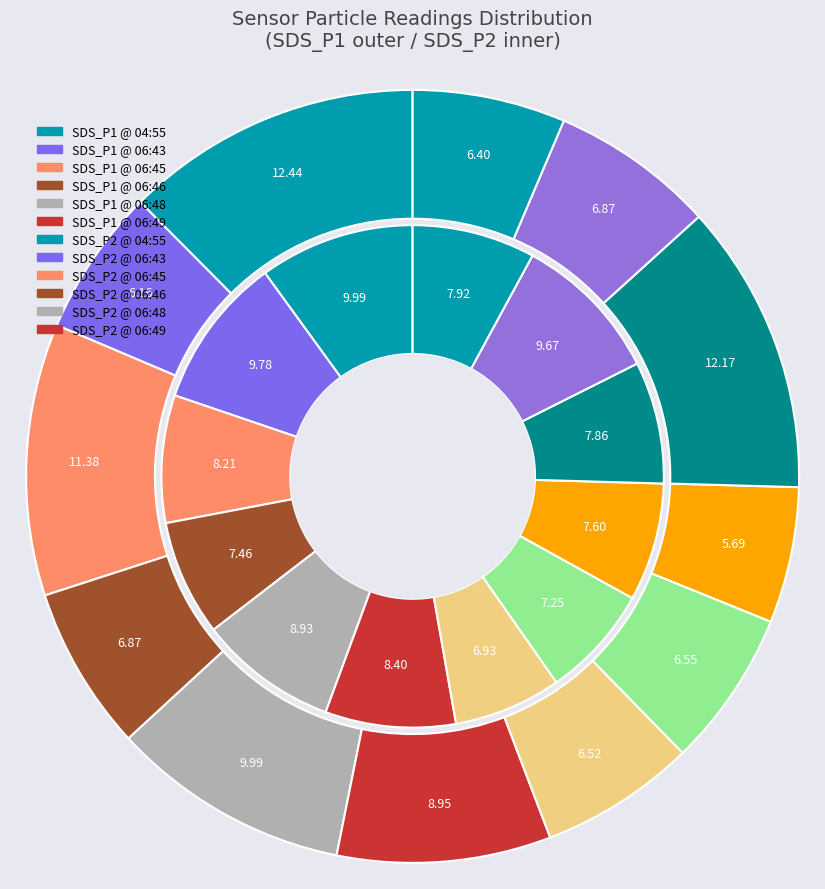

Between 06:55 and 06:54, which is larger?

06:54